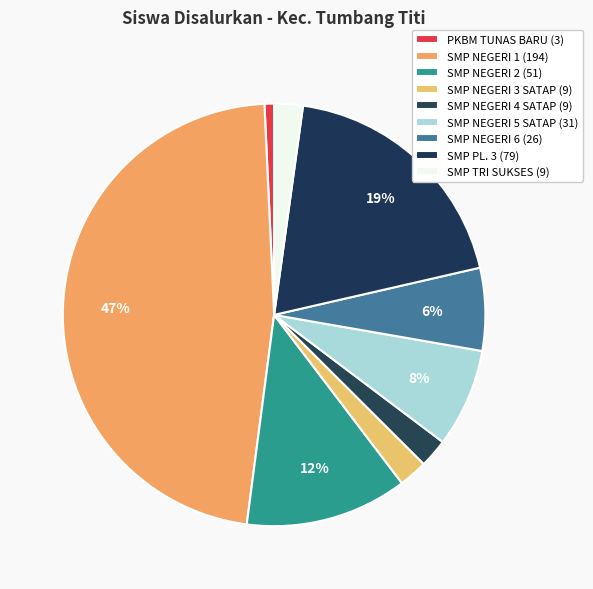

What percentage is the SMP TRI SUKSES slice, to the nearest percent?

2%